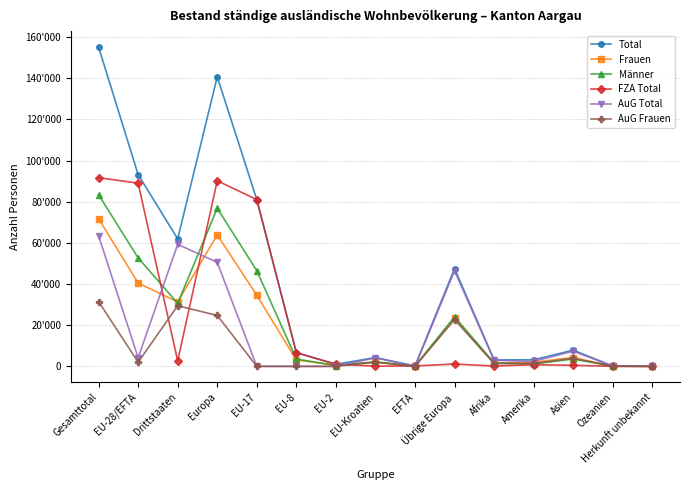

In AuG Total, how many points are lower than both neighbors (excluding endpoints)?

5